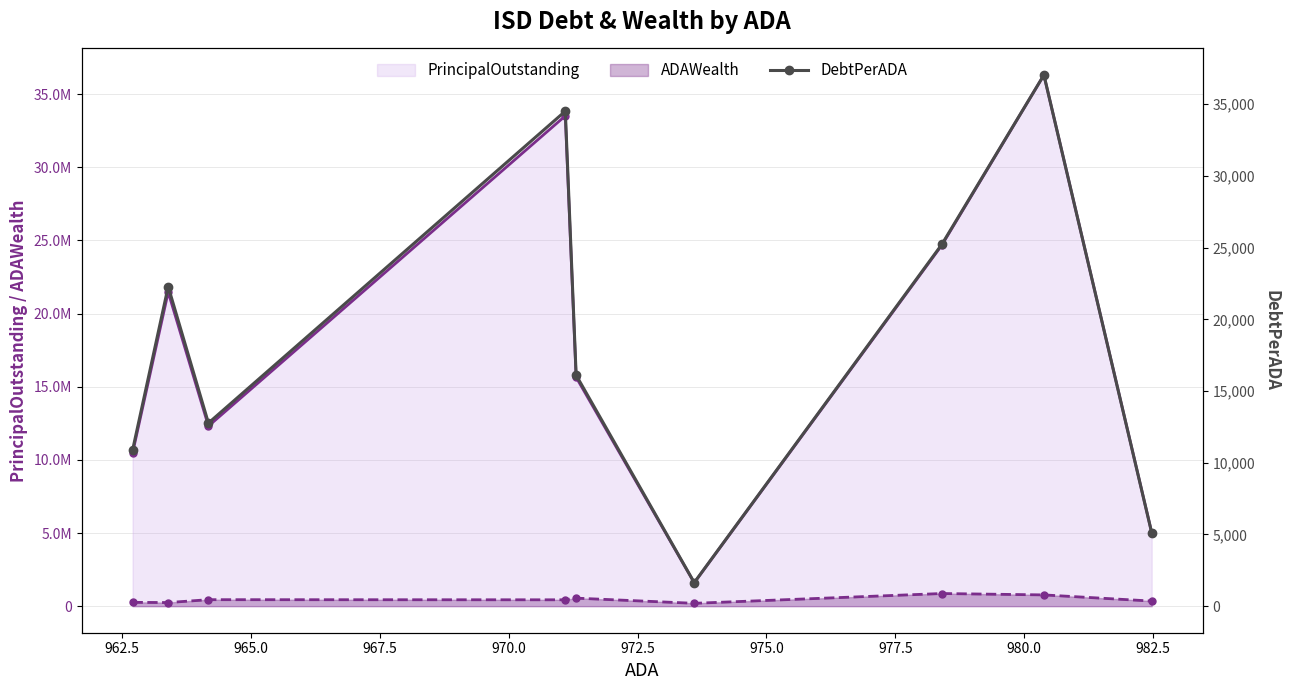

The value at 967.5 is 50991.6. True or false?

False